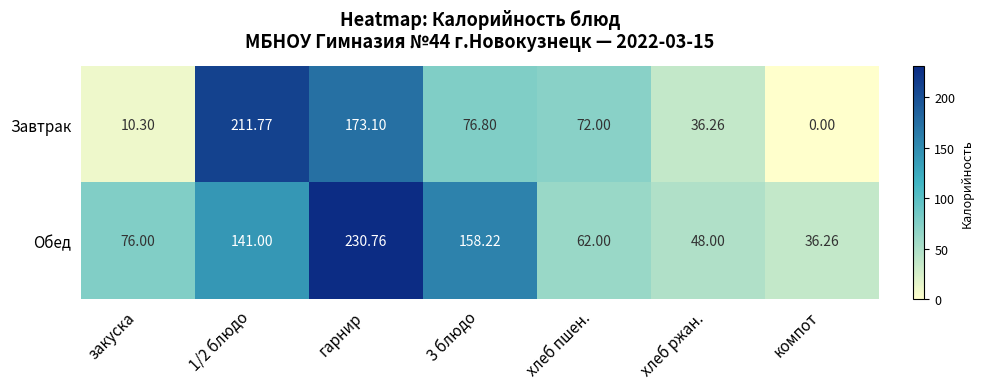

Rank the series by their maximum value, from highest to lowest.

Обед, Завтрак